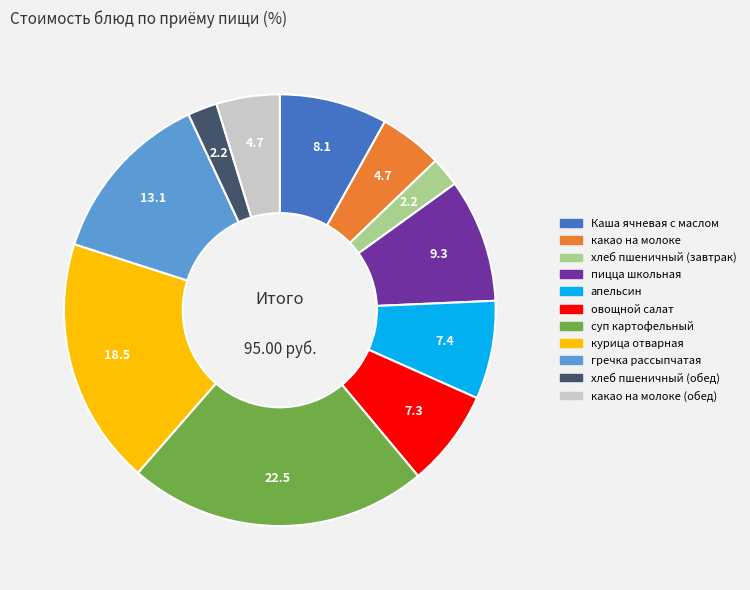

Is there any slice that represents more than half of the pie?

No